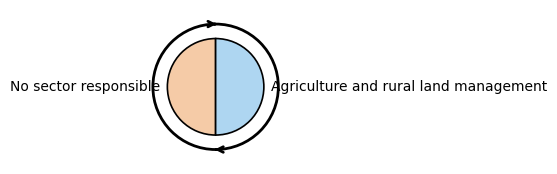

The Agriculture and rural land management slice represents 50% of the pie. True or false?

True